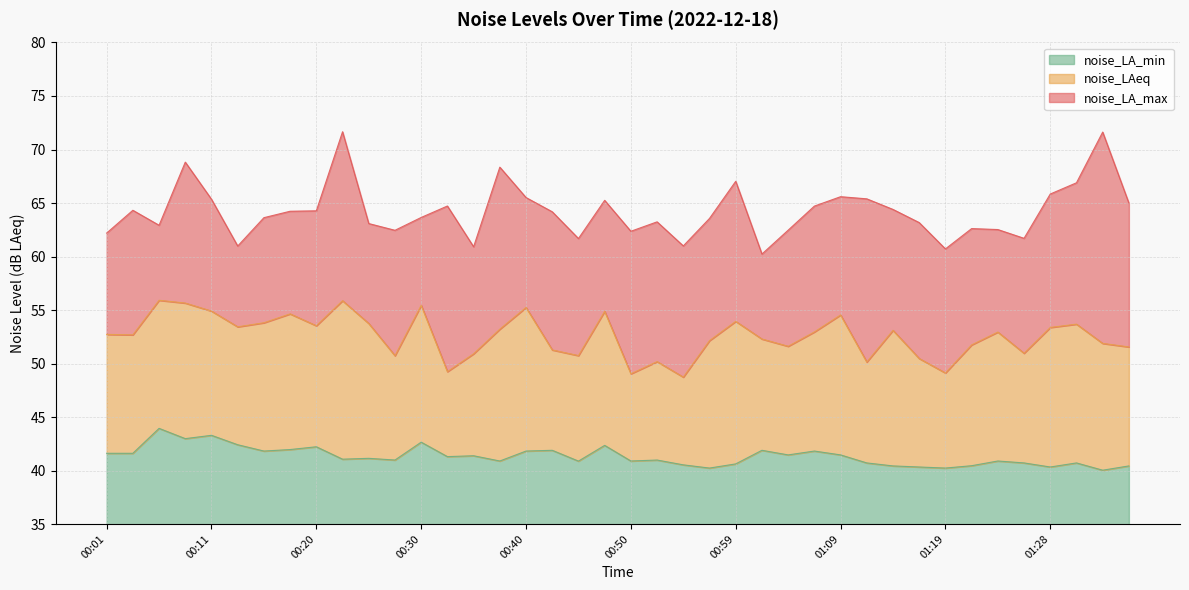

Where is the first local maximum for noise_LA_min?

00:06